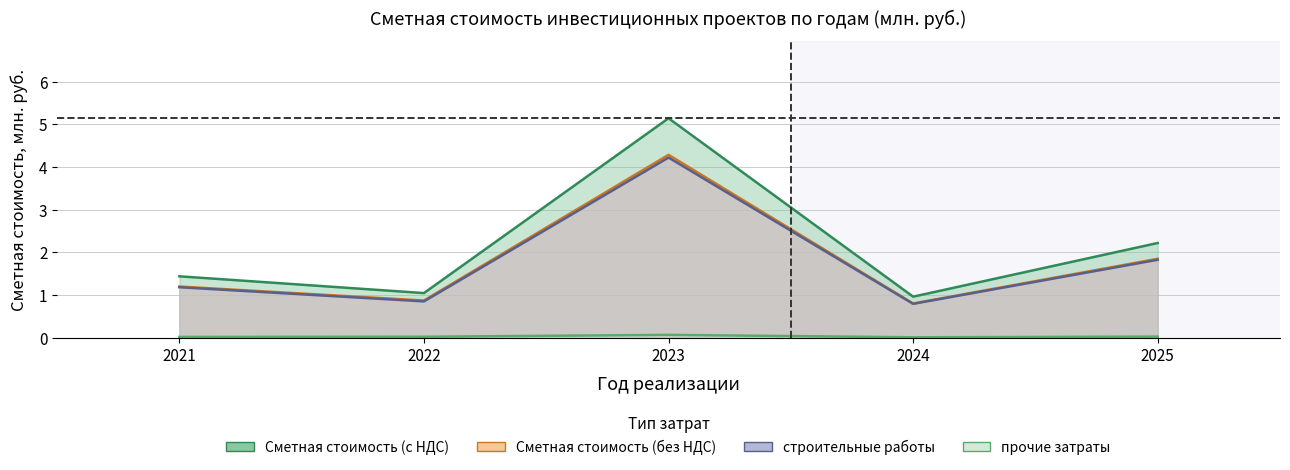

Rank the series by their maximum value, from highest to lowest.

Сметная стоимость (с НДС), Сметная стоимость (без НДС), строительные работы, прочие затраты